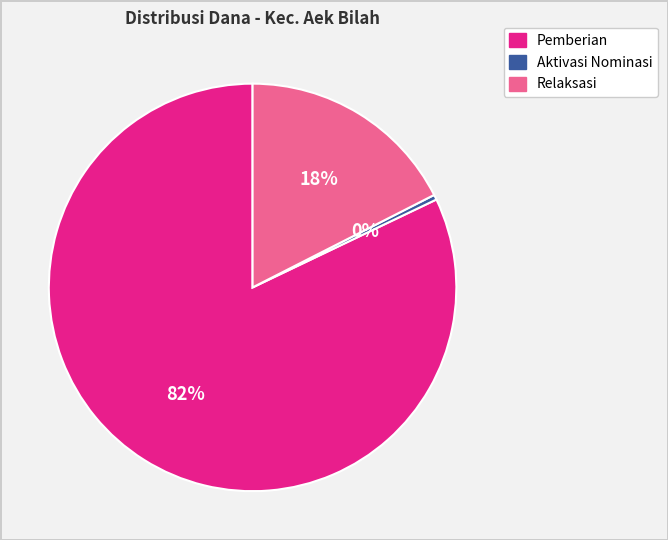

Is there any slice that represents more than half of the pie?

Yes